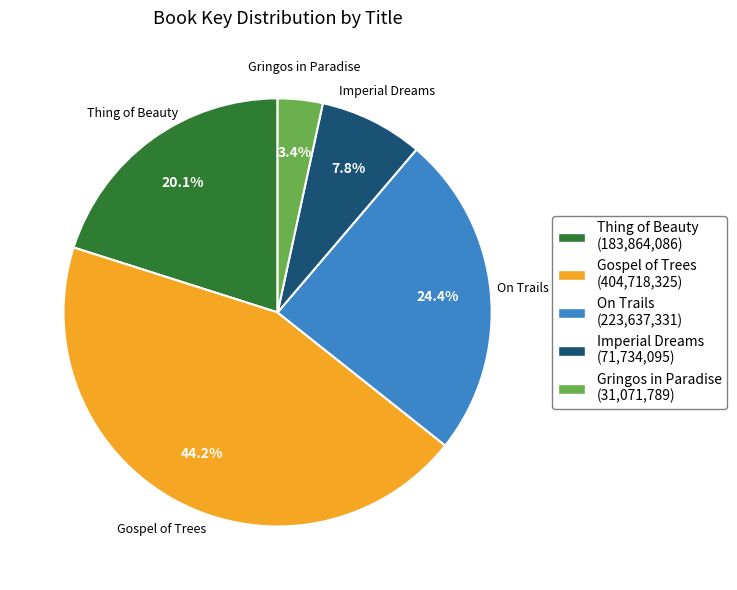

To the nearest percent, what is the average slice percentage?

20%